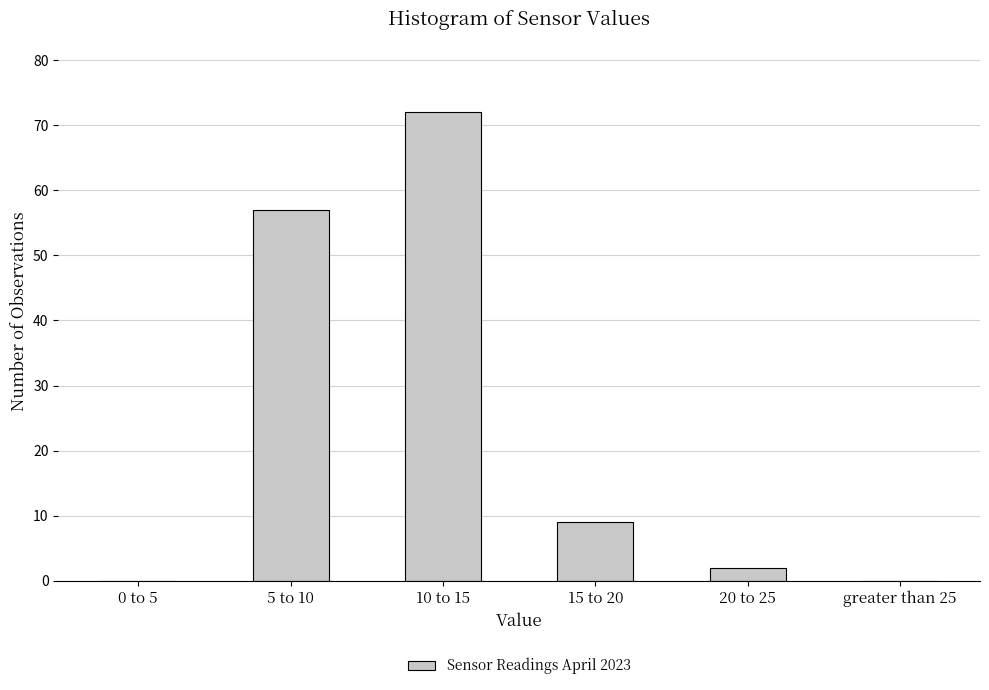

Reading left to right, what are all the values shown in this chart?

0 to 5=0	5 to 10=57	10 to 15=72	15 to 20=9	20 to 25=2	greater than 25=0